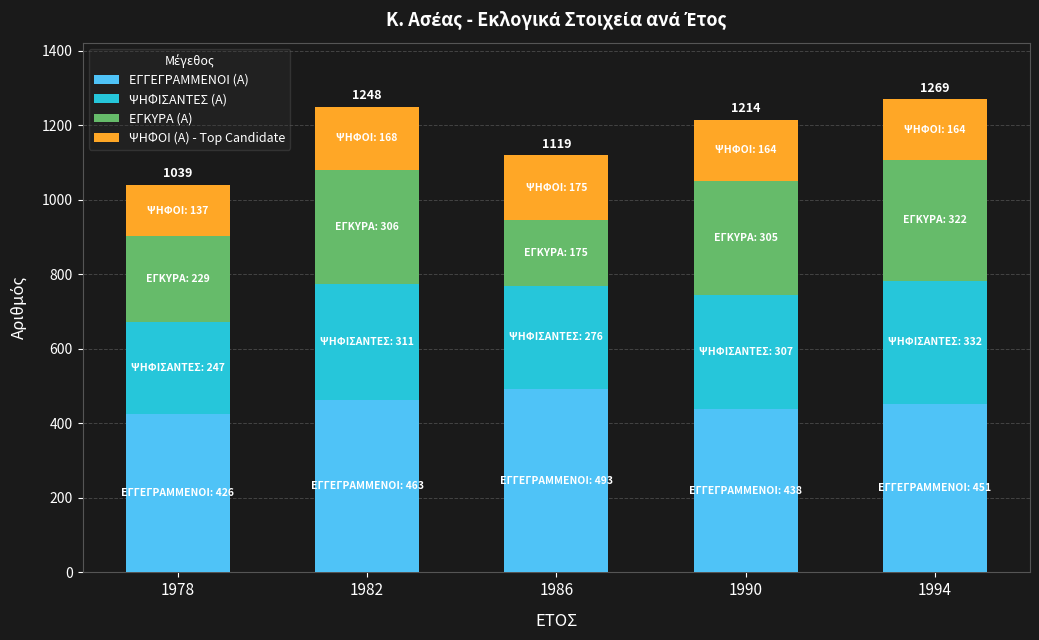

How many distinct data groups are displayed?

4